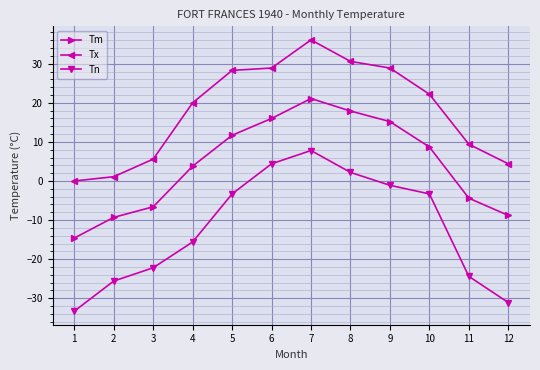

What is the value of the Tn point at the 5th from the left?

-3.3